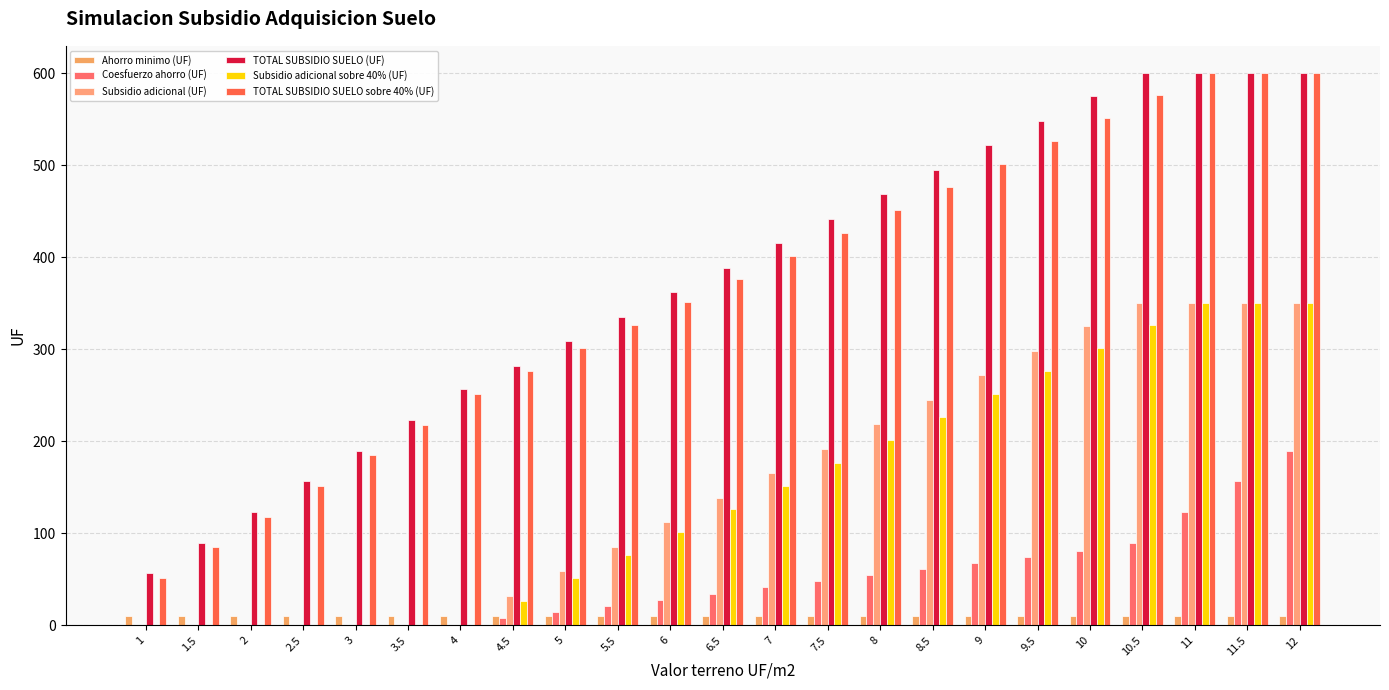

What are all the series names shown in the legend?

Ahorro minimo (UF), Coesfuerzo ahorro (UF), Subsidio adicional (UF), TOTAL SUBSIDIO SUELO (UF), Subsidio adicional sobre 40% (UF), TOTAL SUBSIDIO SUELO sobre 40% (UF)